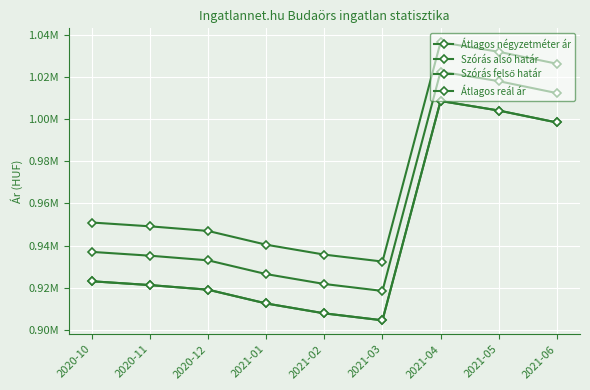

What is the difference between the maximum and minimum values in the Szórás felső határ series?

104033